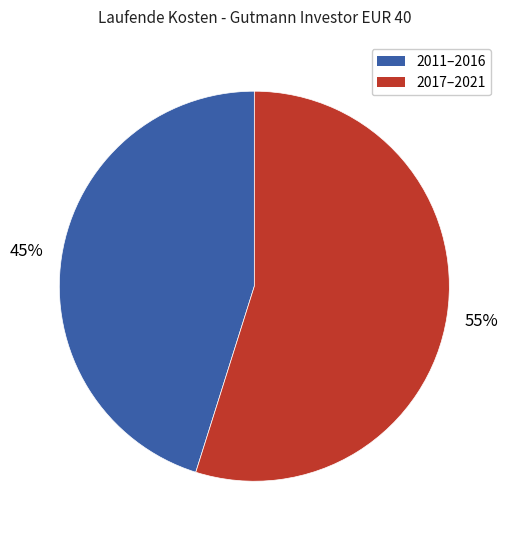

Is there any slice that represents more than half of the pie?

Yes